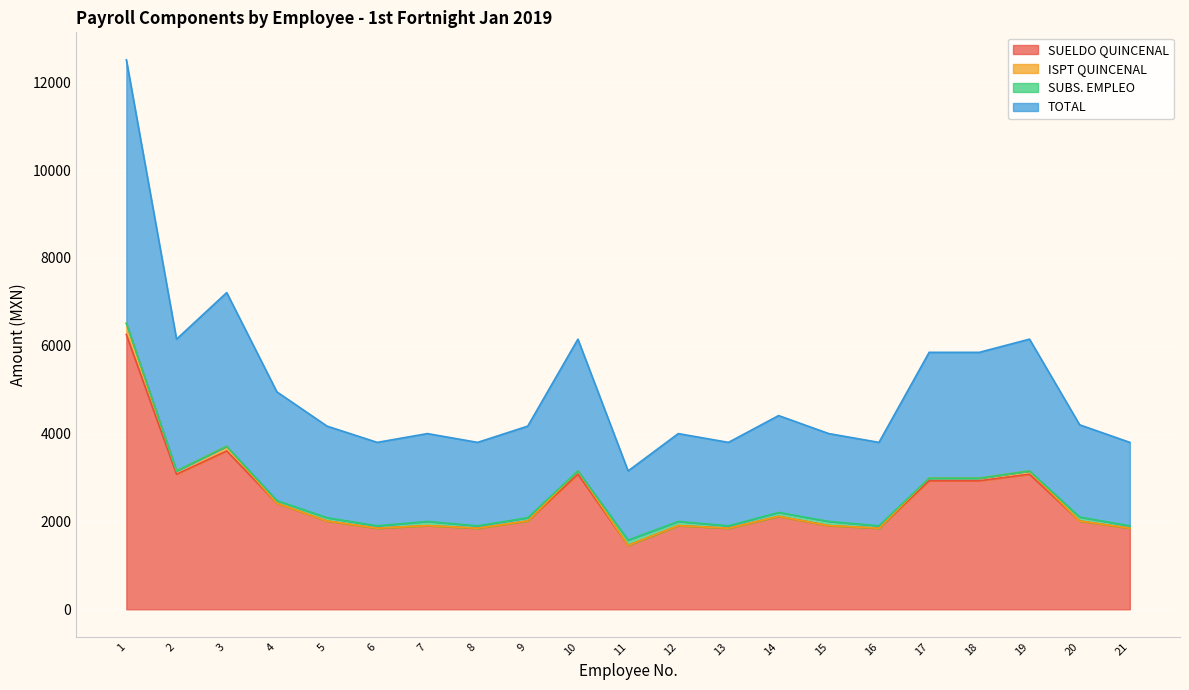

What is the minimum value for SUELDO QUINCENAL?

1455